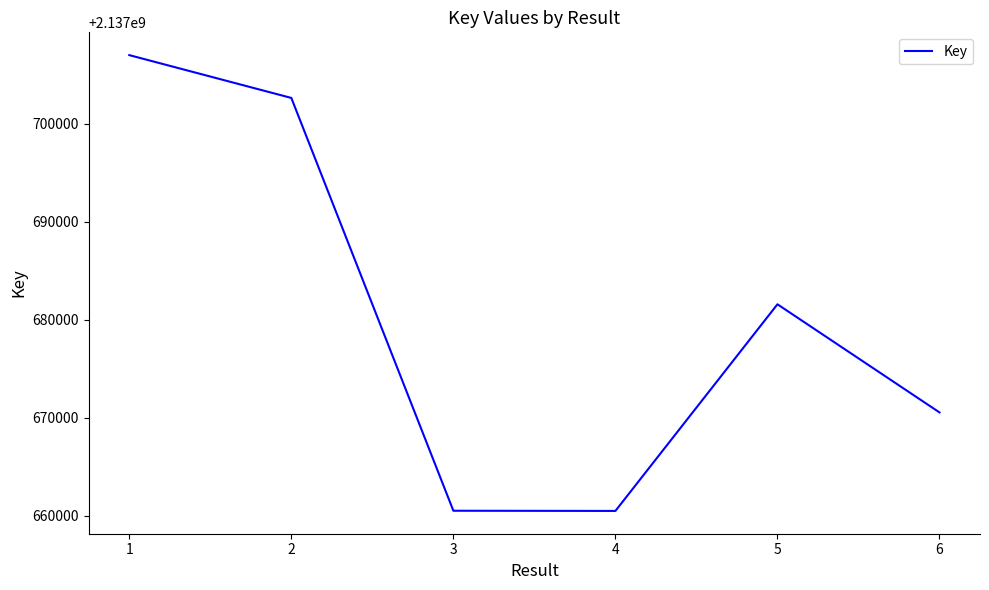

Which label corresponds to the largest value in the chart?

1